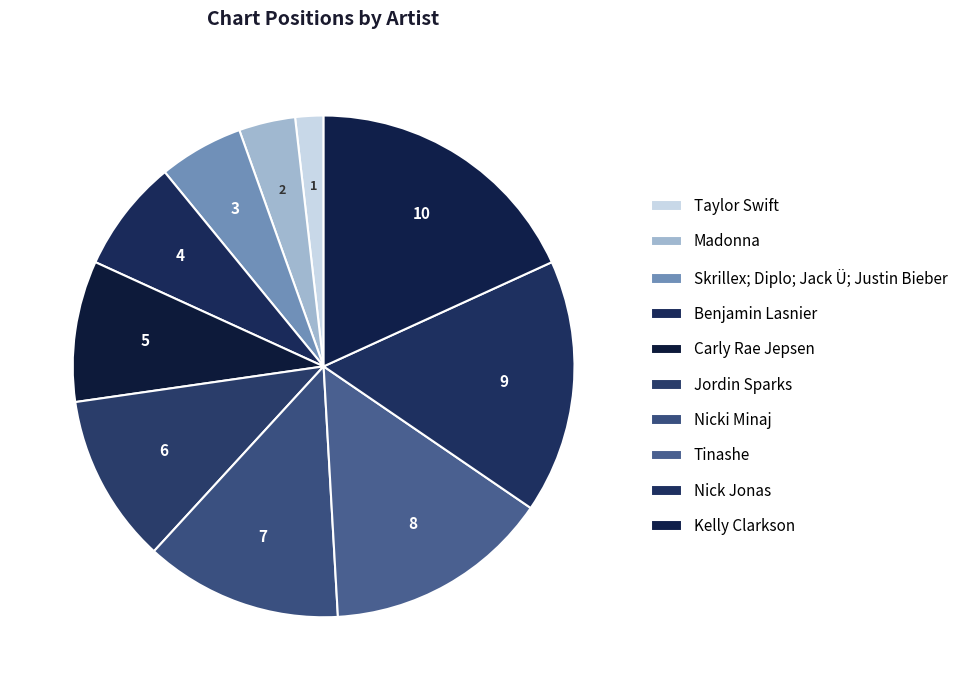

Rank the categories by value from highest to lowest.

Kelly Clarkson, Nick Jonas, Tinashe, Nicki Minaj, Jordin Sparks, Carly Rae Jepsen, Benjamin Lasnier, Skrillex; Diplo; Jack Ü; Justin Bieber, Madonna, Taylor Swift